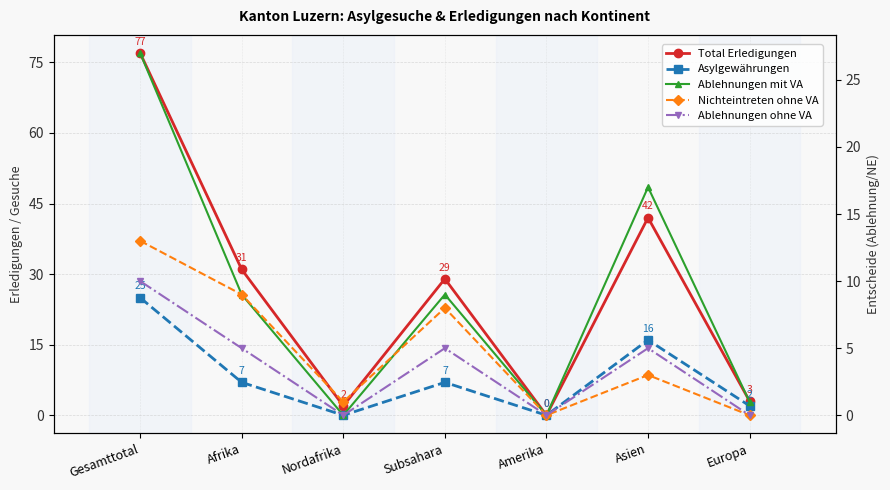

What is the greatest value displayed?

77